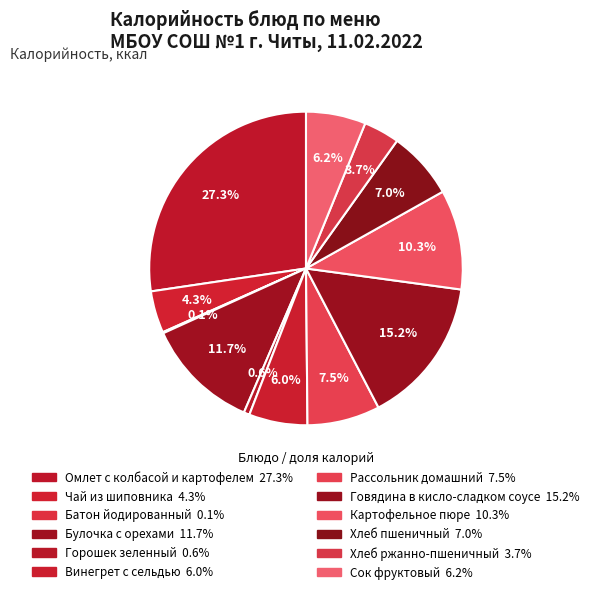

Is it true that Булочка с орехами is 12% of the pie?

True